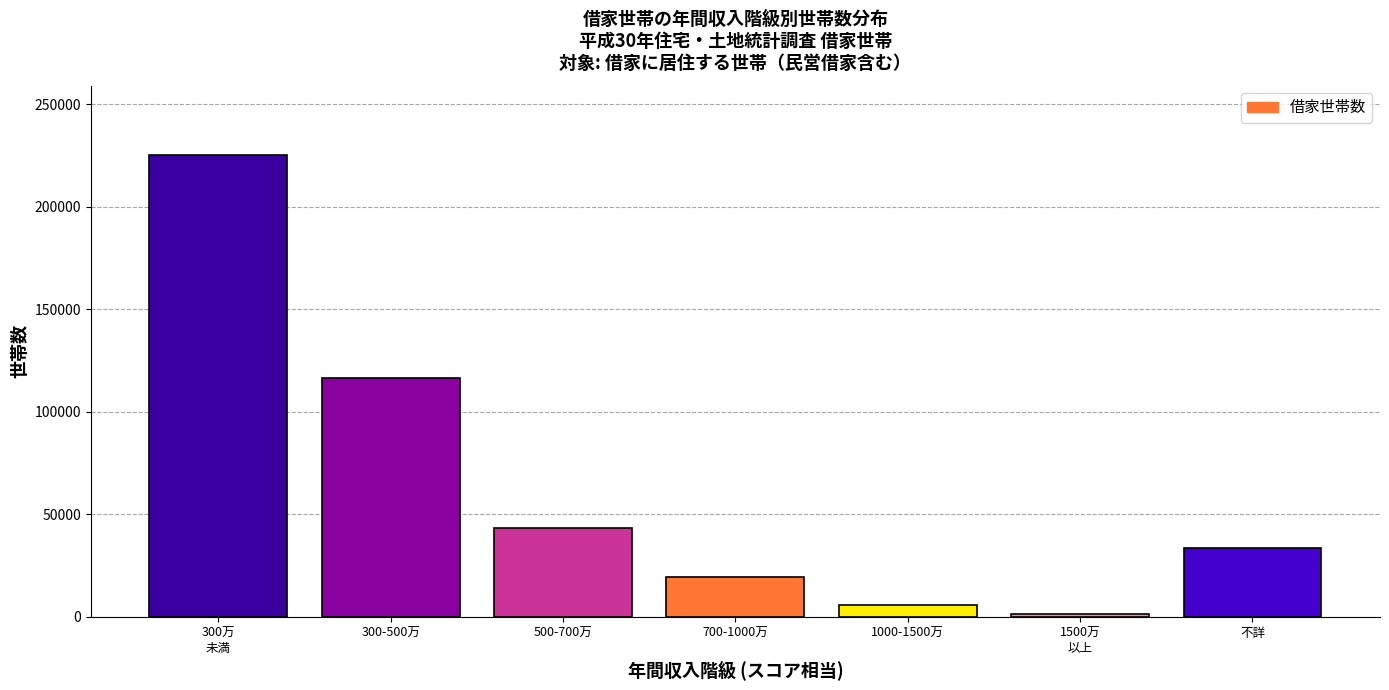

Reading right to left, transcribe all the data shown in this chart.

33700	1400	5700	19500	43200	116600	225300